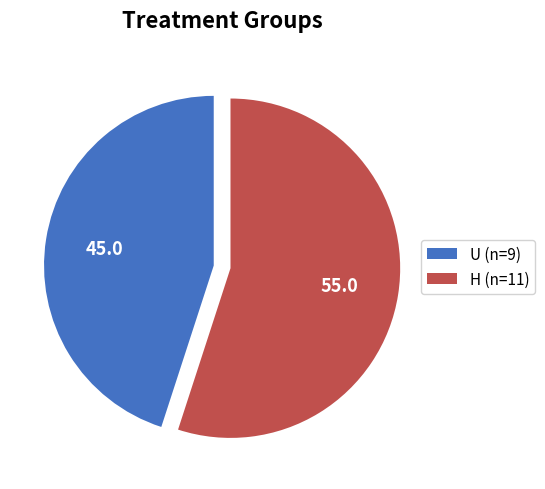

Is it true that H (n=11) is 55% of the pie?

True